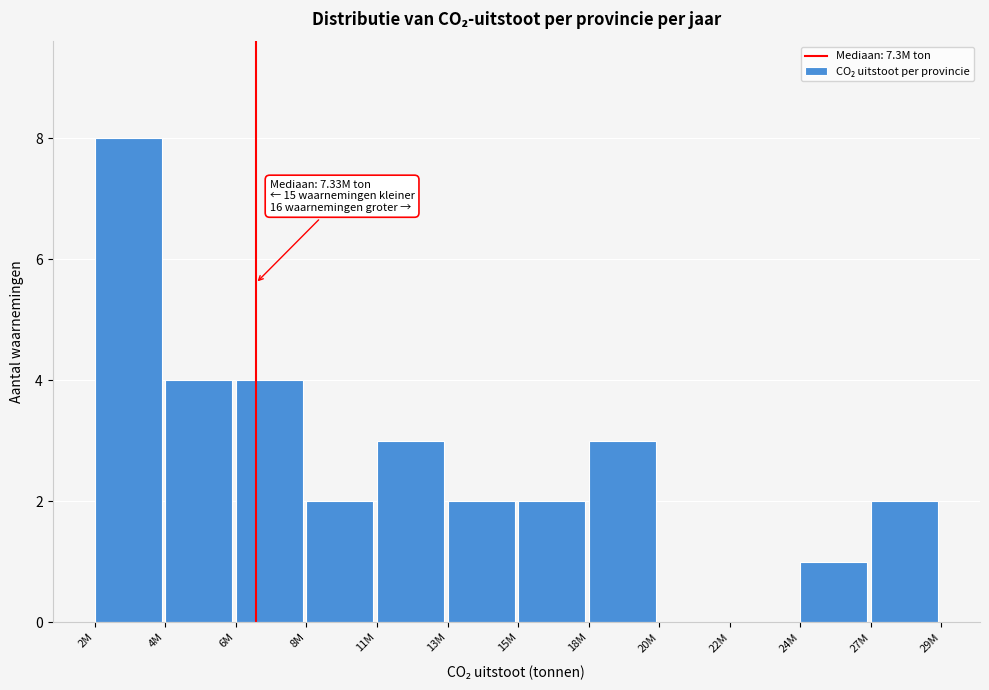

Reading left to right, transcribe all the data shown in this chart.

2M=8	4M=4	6M=4	8M=2	11M=3	13M=2	15M=2	18M=3	20M=0	22M=0	24M=1	27M=2